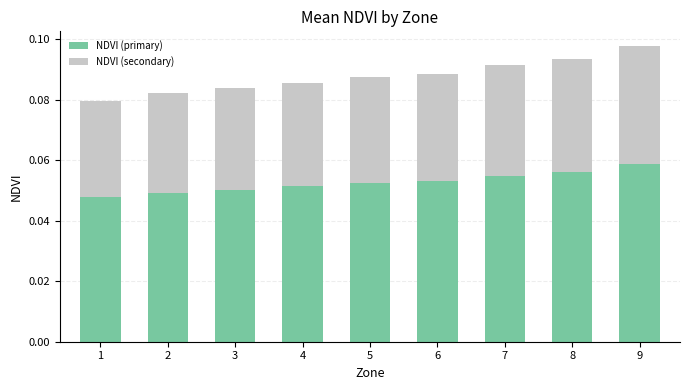

How many bars are there in total?

9